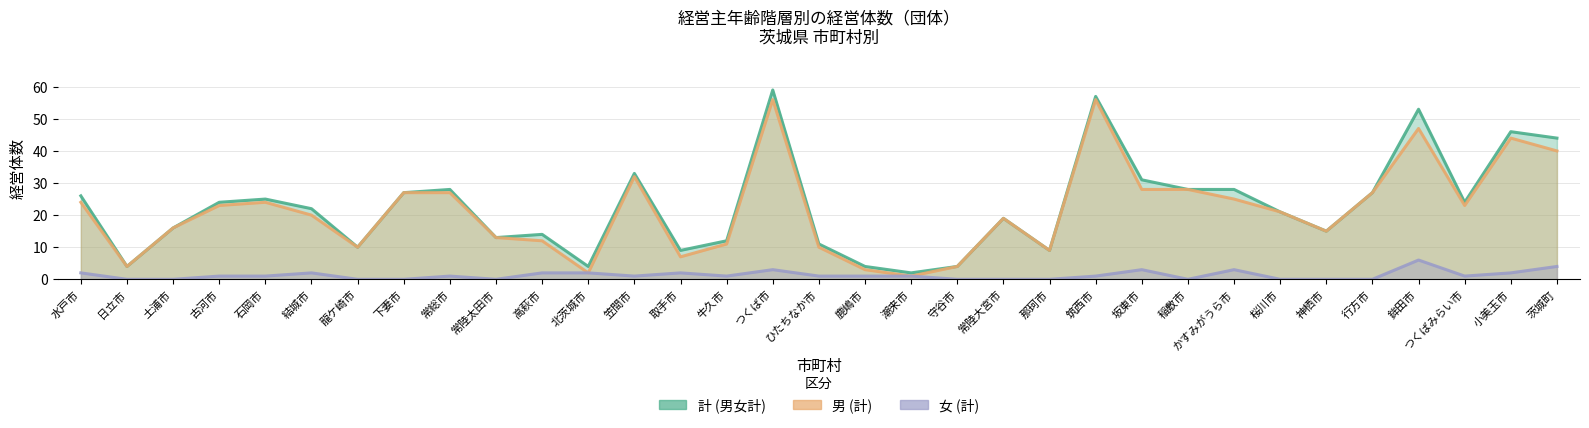

Which category has the highest value in the 計 (男女計) series?

つくば市